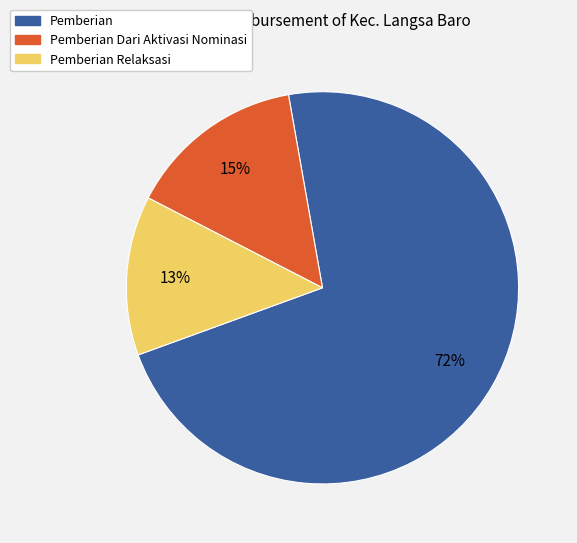

Which slice is the largest?

Pemberian